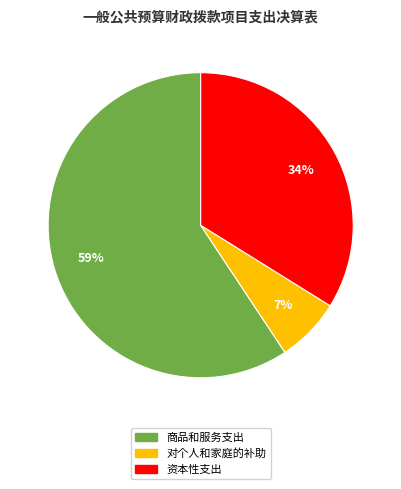

Is there any slice that represents more than half of the pie?

Yes